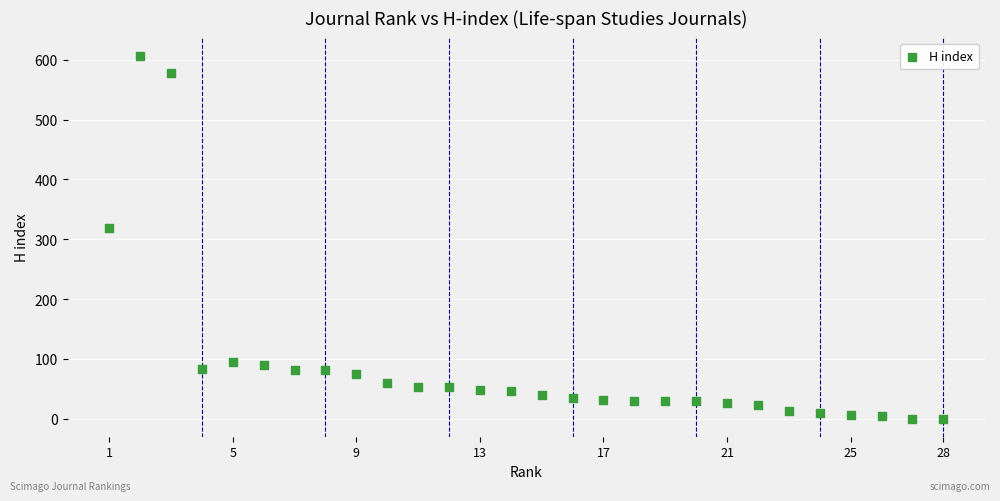

What Y value in the scatter plot is closest to 303?

318